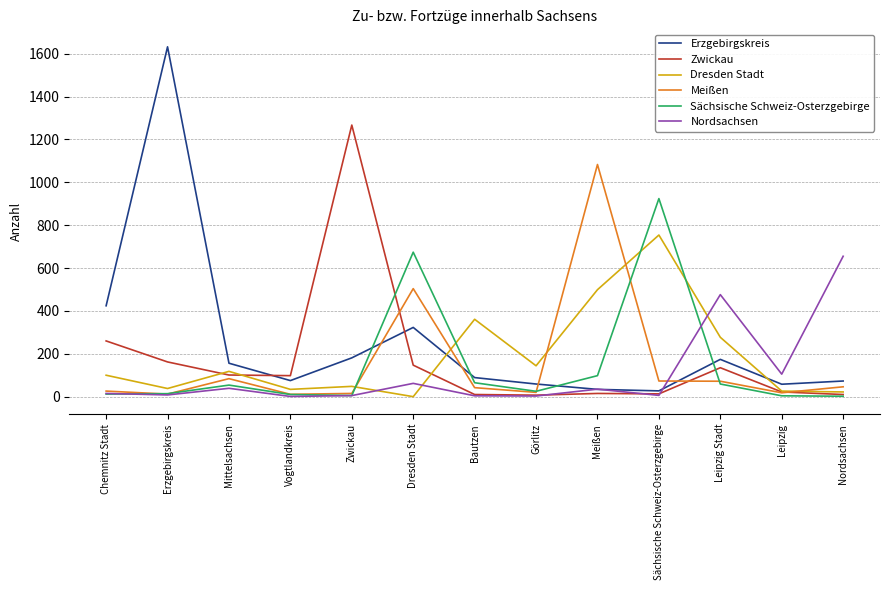

The Dresden Stadt series shows 48 at Zwickau. True or false?

True